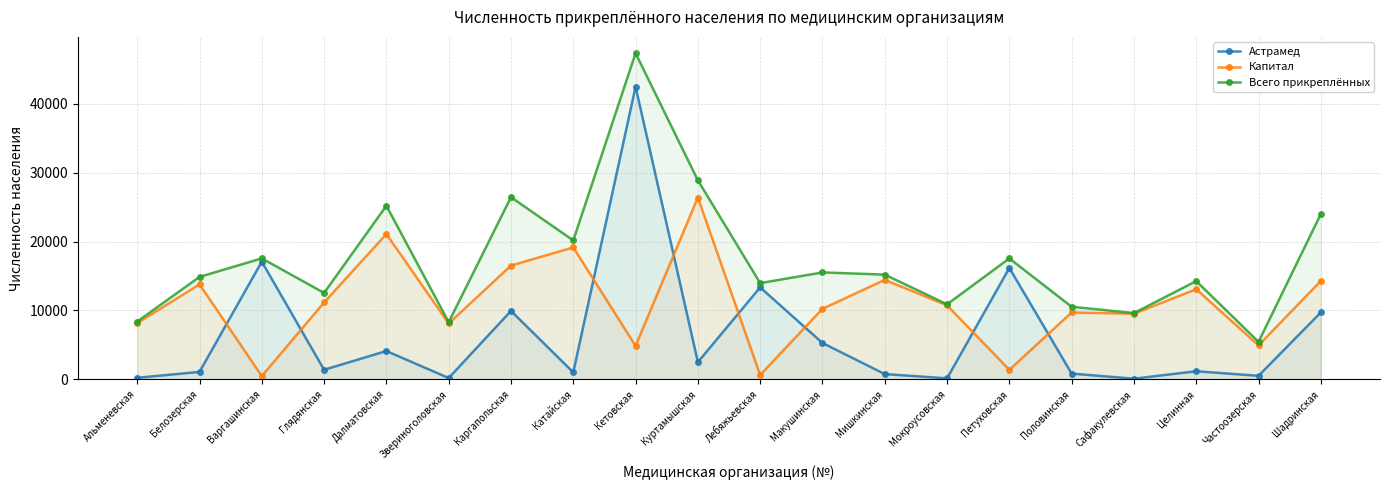

True or false: Всего прикреплённых has a value of 12549 at Глядянская.

True